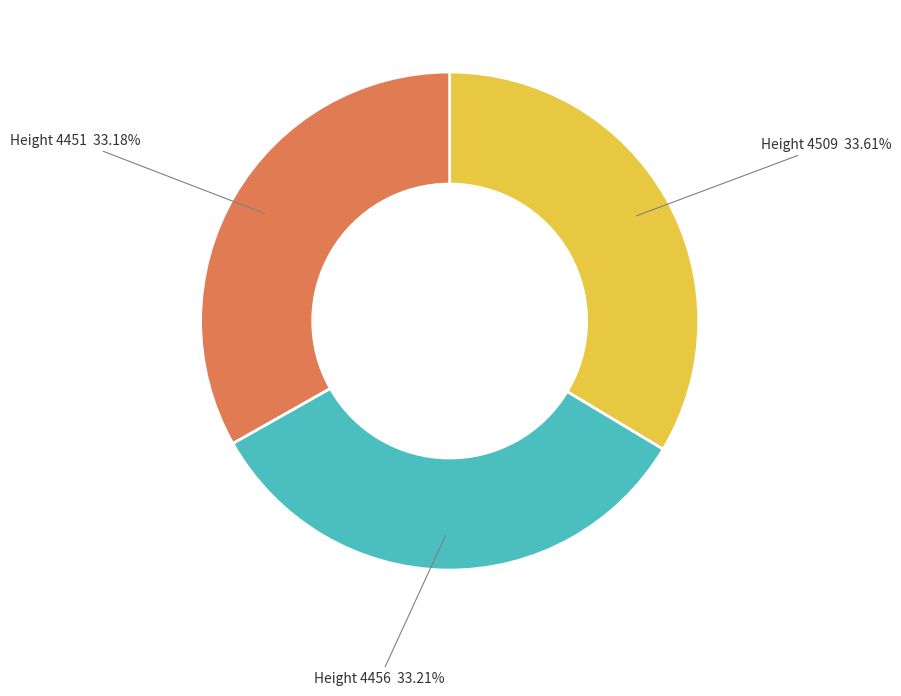

How many segments does this pie chart have?

3